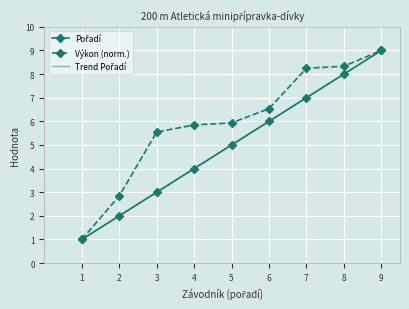

What is the value of the Výkon (norm.) point at the 8th from the left?

8.3